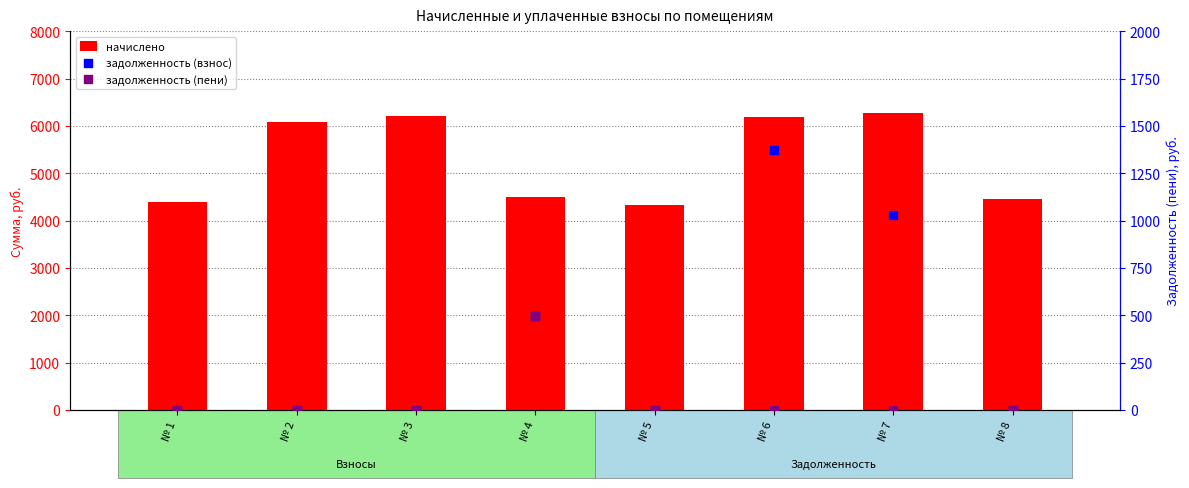

Which series has the widest spread of Y values?

начислено